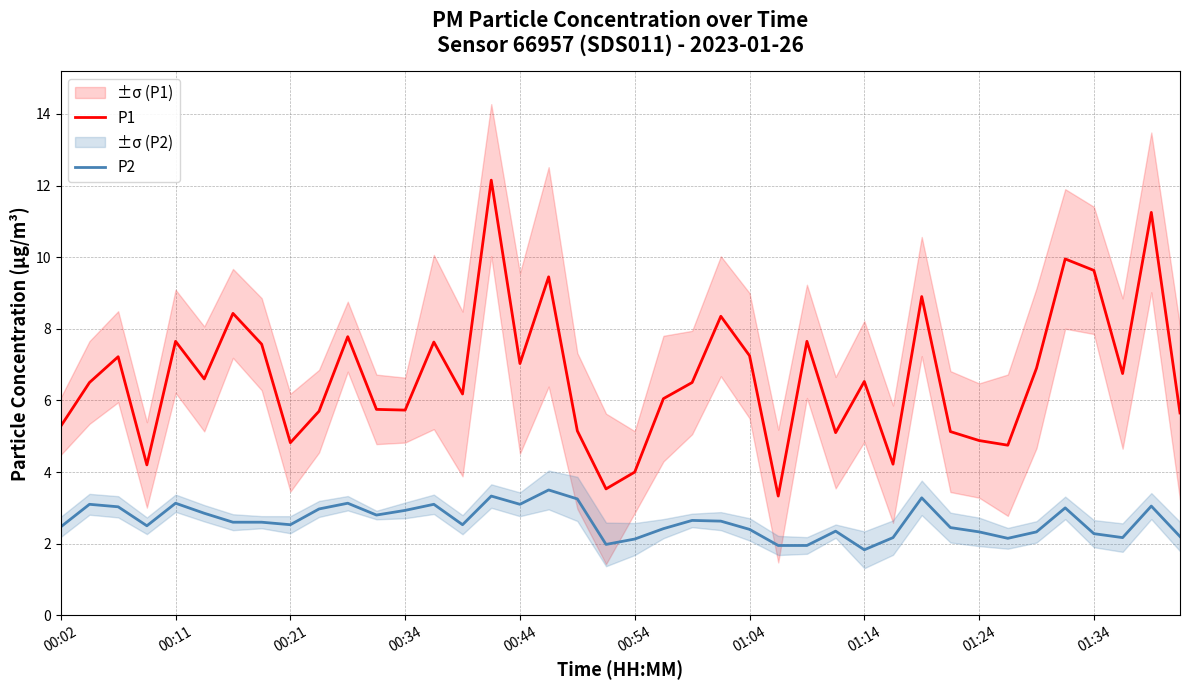

True or false: P2 and P1 cross at least once.

False